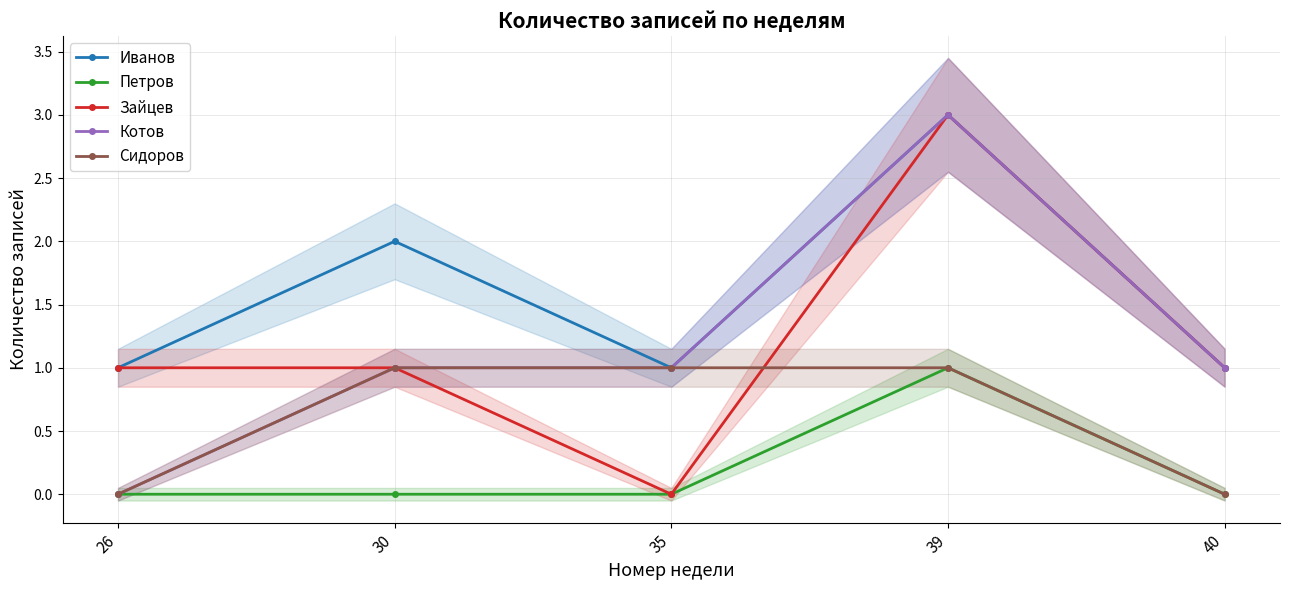

The value of Сидоров at 26 is 0. True or false?

True